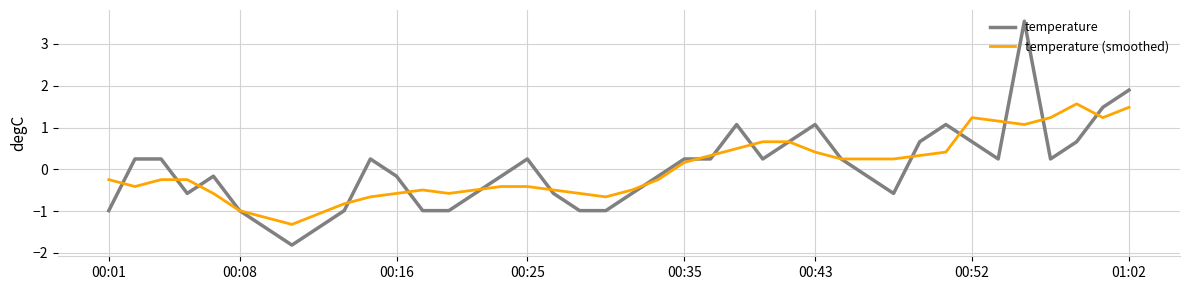

True or false: temperature (smoothed) and temperature intersect in this chart.

True